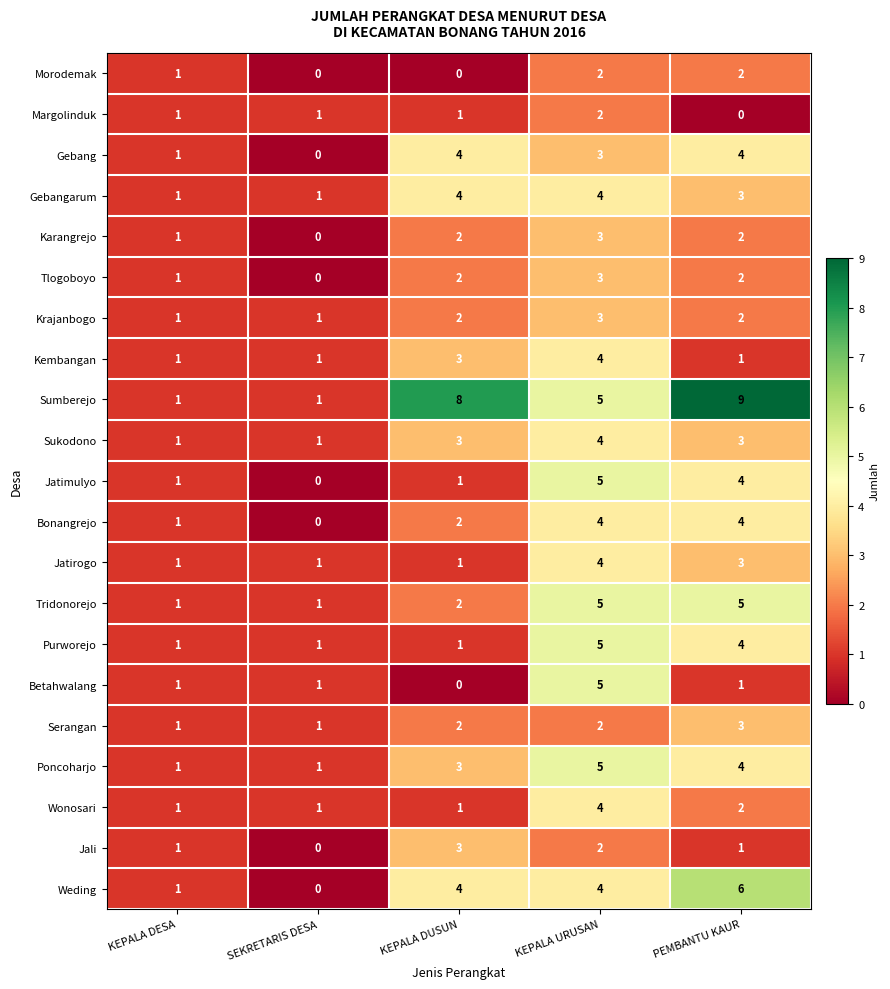

Which series changed the most between KEPALA DUSUN and KEPALA URUSAN?

Betahwalang